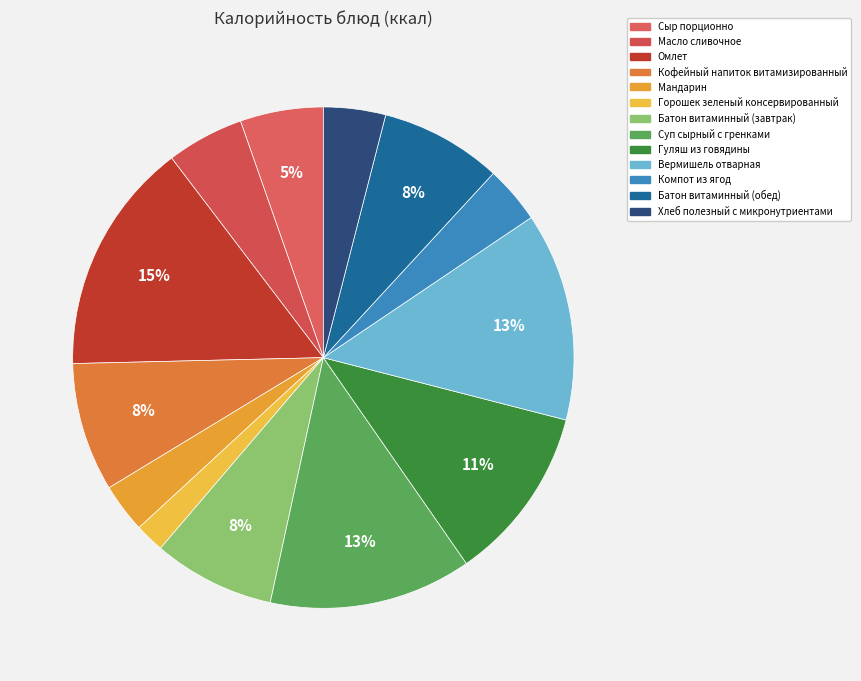

Does any single category account for the majority?

No